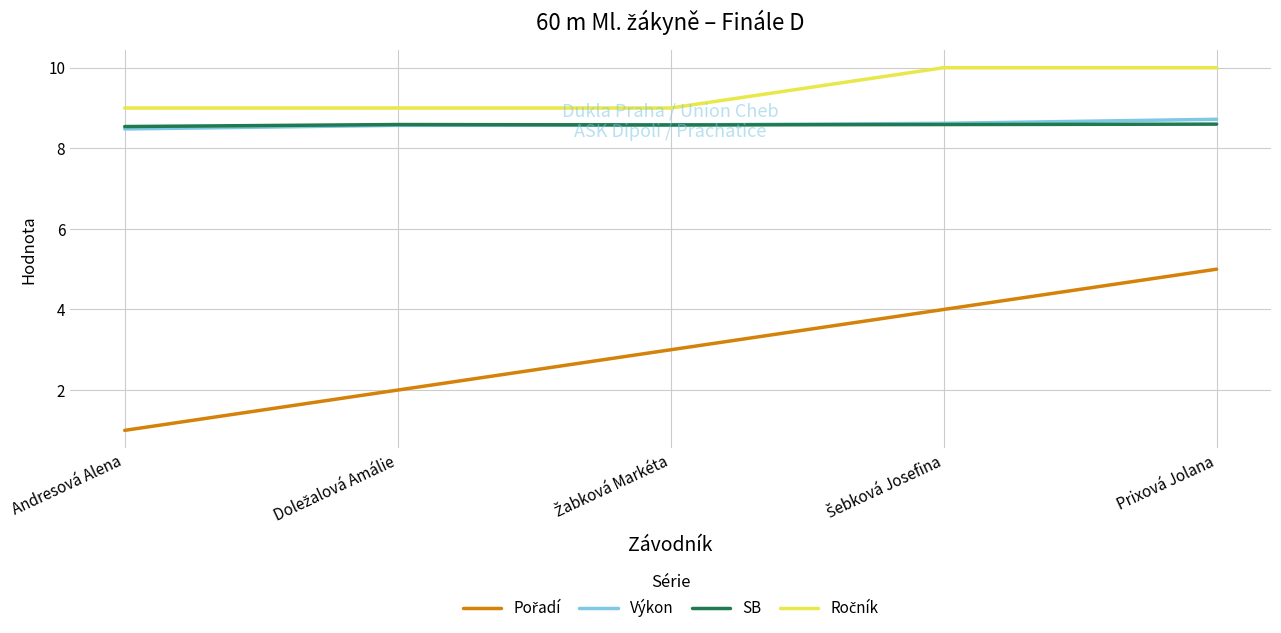

What is the maximum value shown in the chart?

10.0